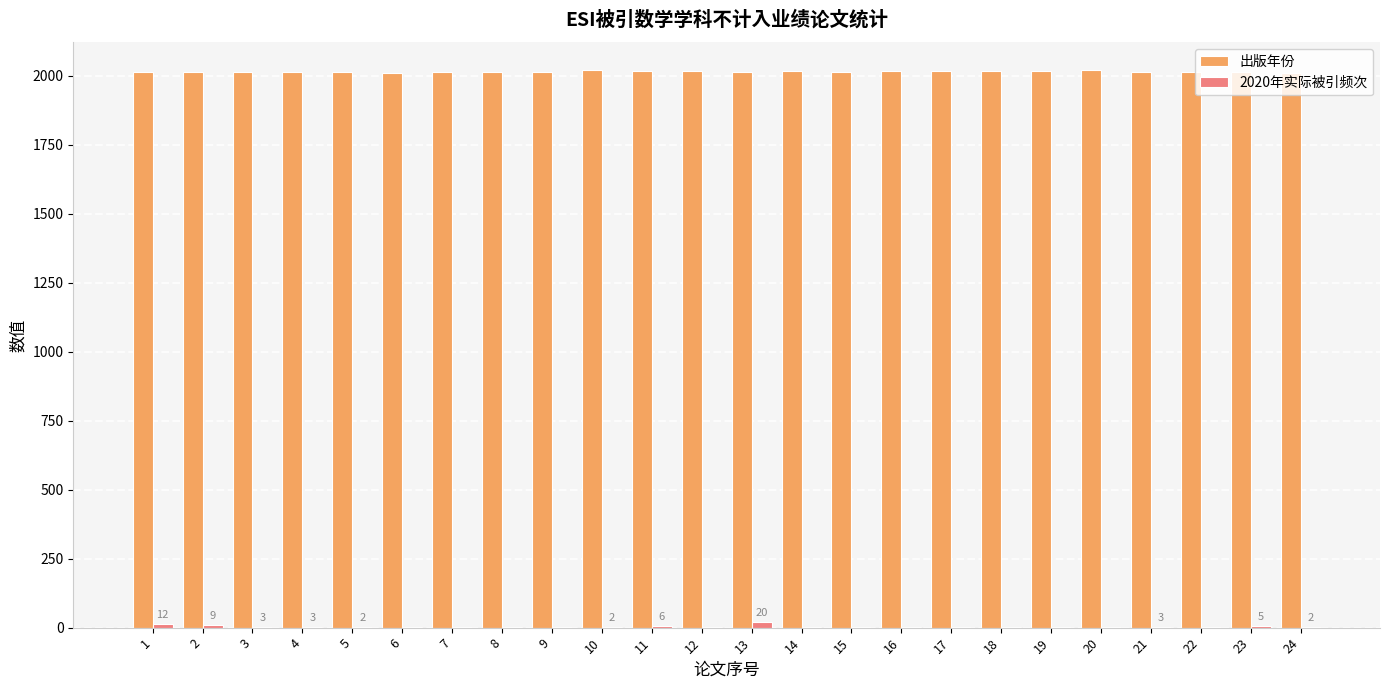

How many series are shown in this chart?

2